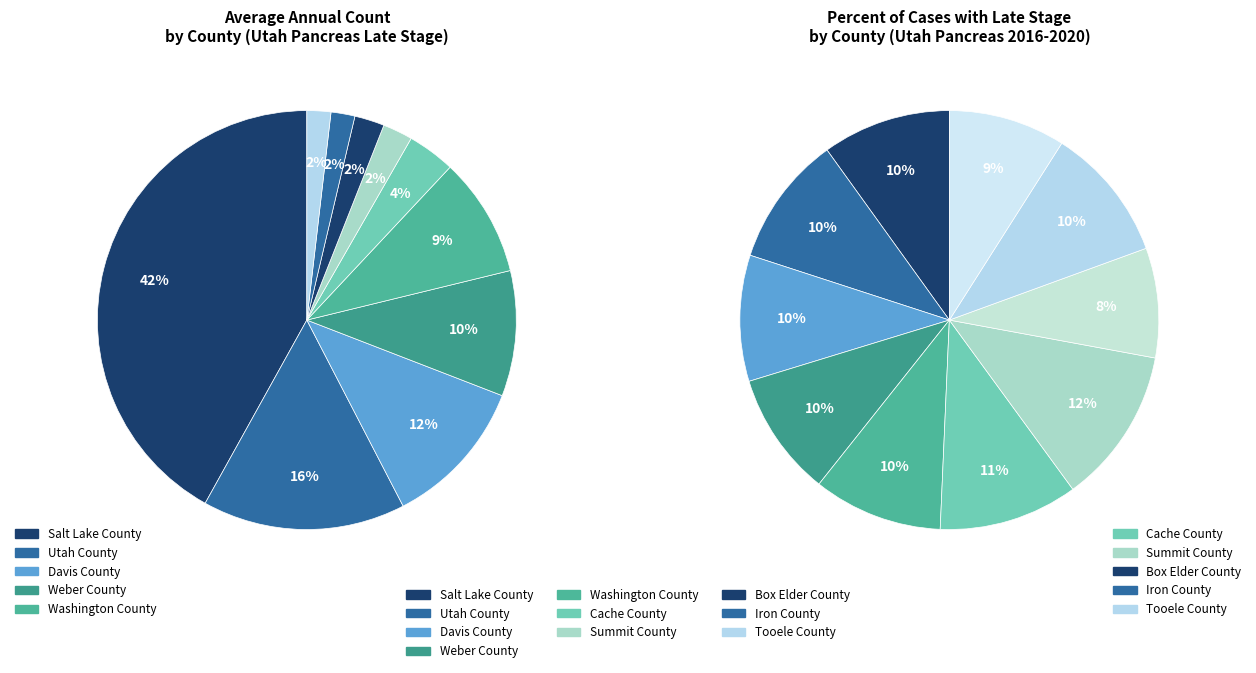

How many slices are in this pie chart?

10